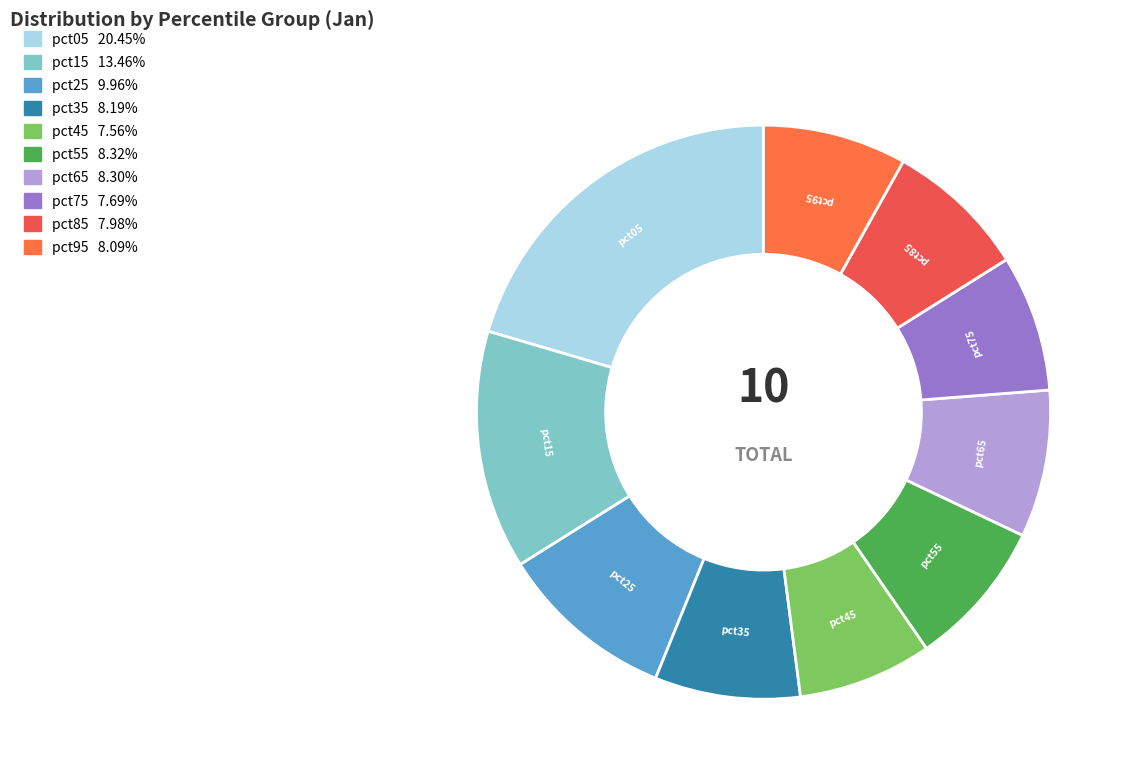

What is the ratio of the value at pct15 to the value at pct25?

1.4